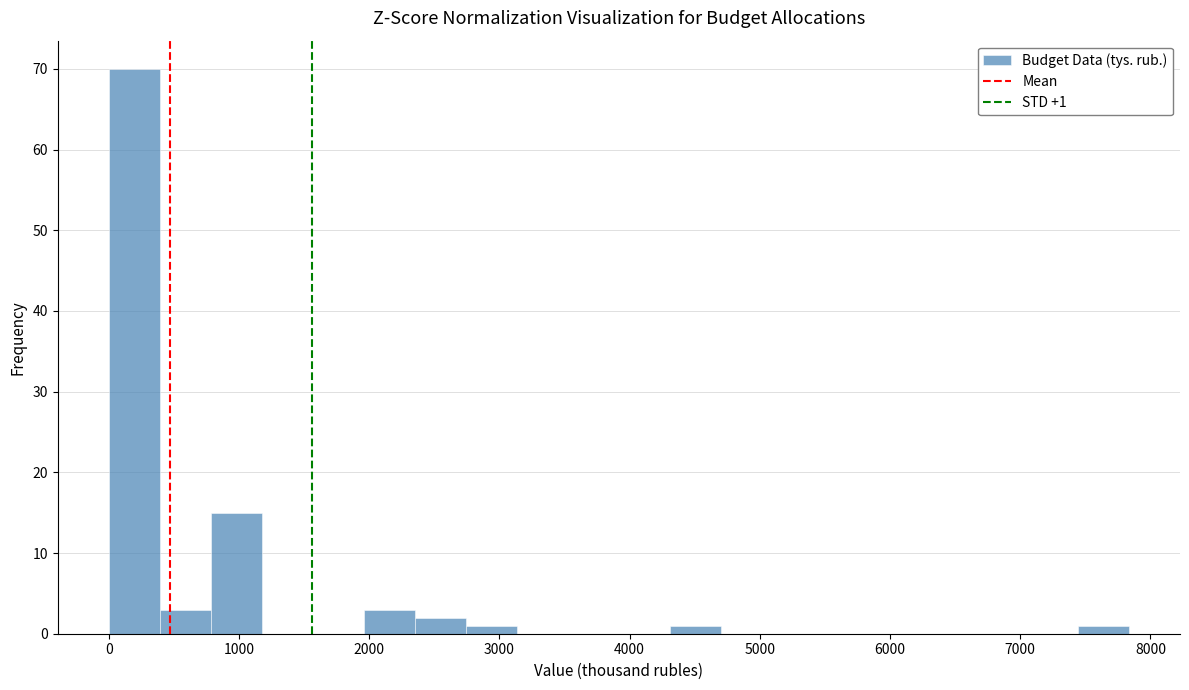

Around what value on the x-axis is the tallest bar? Give the approximate position of its centre, as read against the axis.

200